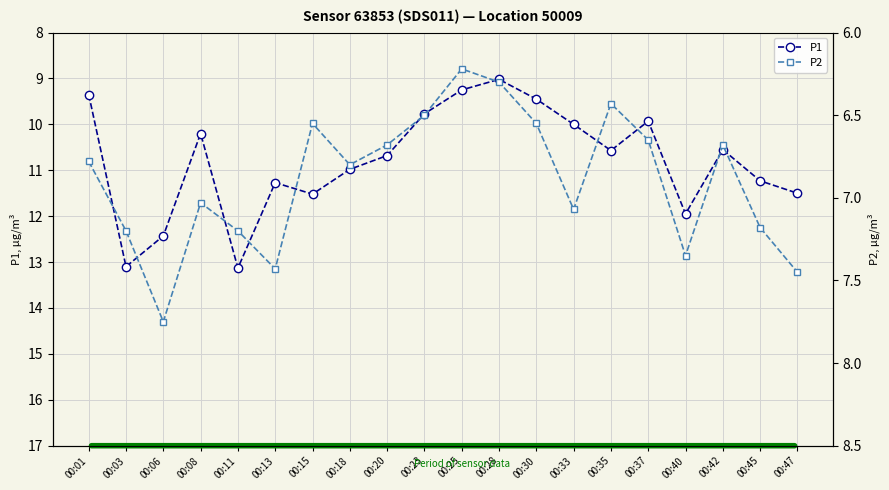

Is it true that P1 equals 21.7 at 00:03?

False